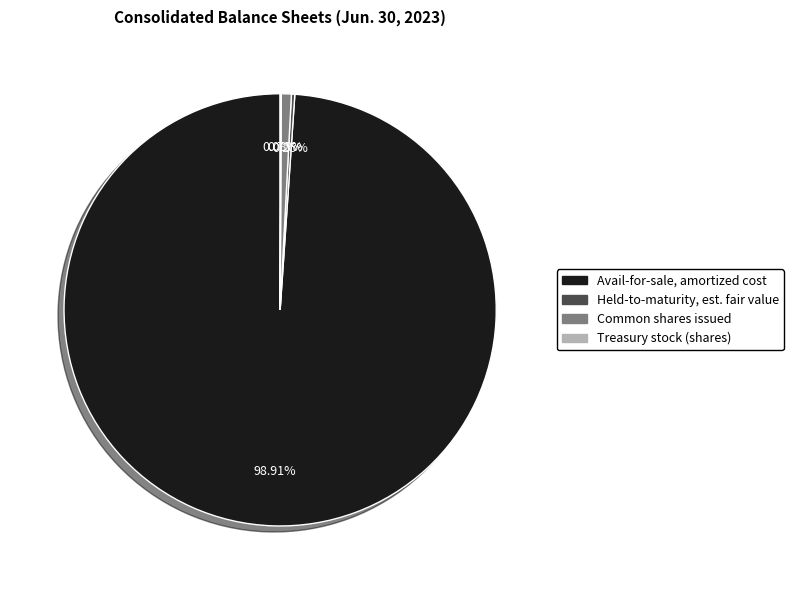

Does any single category account for the majority?

Yes